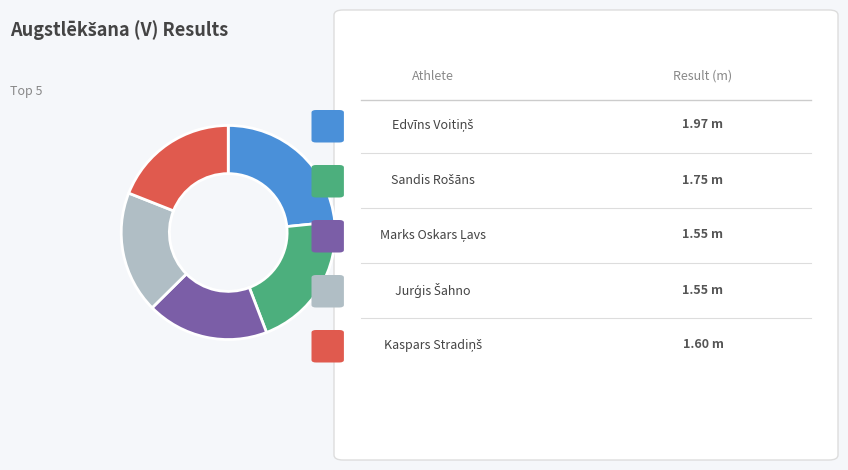

Is there any slice that represents more than half of the pie?

No